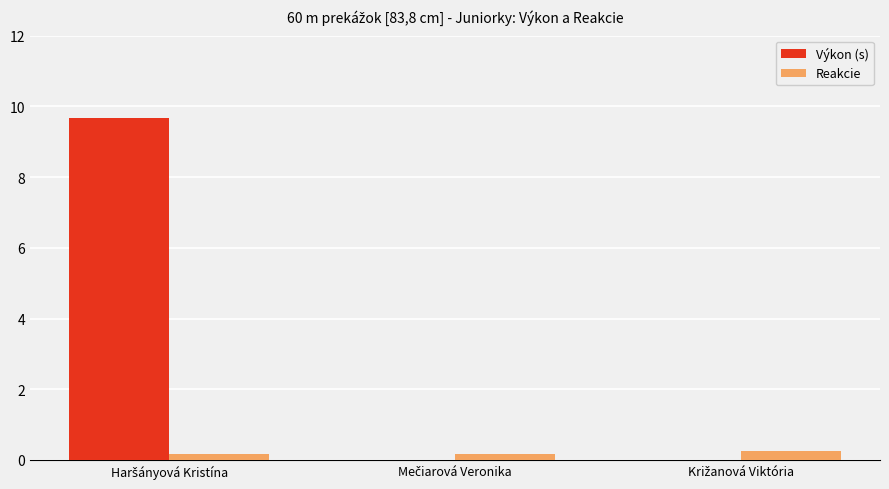

What is the maximum value for Výkon (s)?

9.7